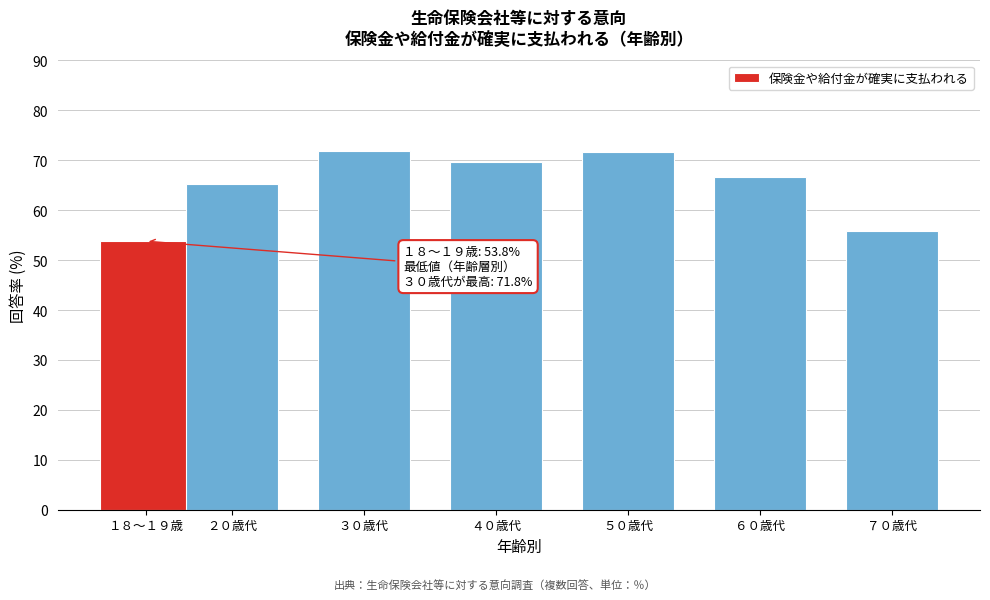

Is it true that the value at ７０歳代 is 55.9?

True